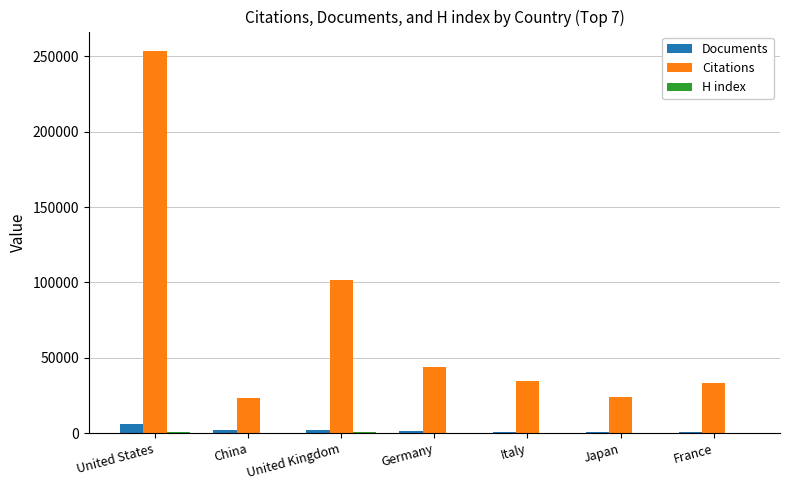

What is the sum of all Documents values?

15346